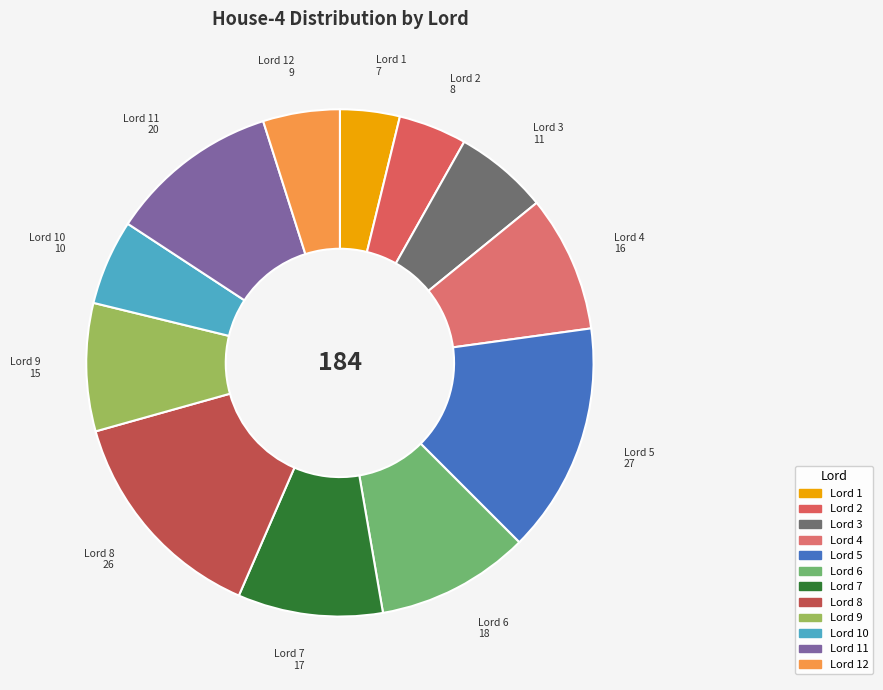

Is it true that Lord 10 is 1% of the pie?

False